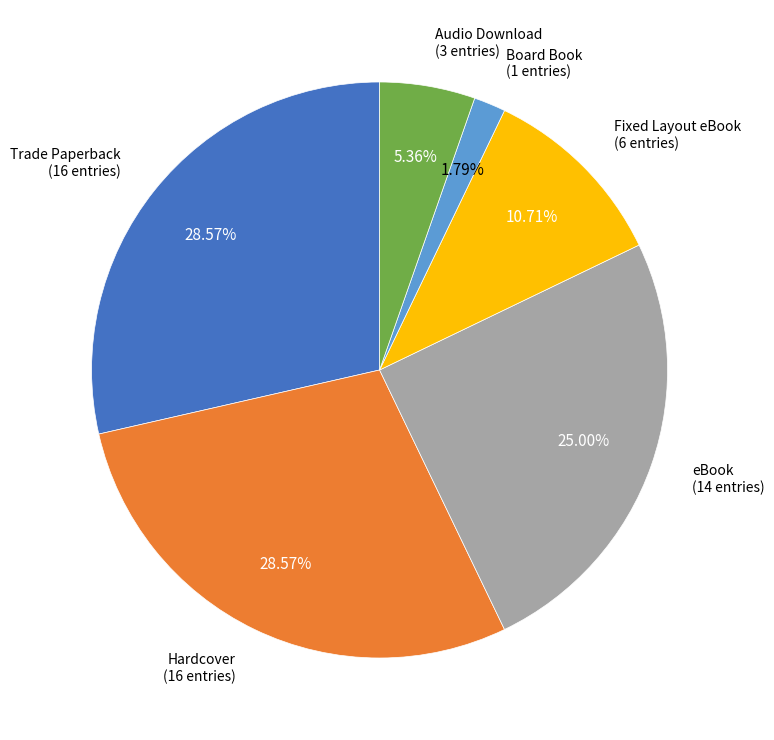

Is there any slice that represents more than half of the pie?

No